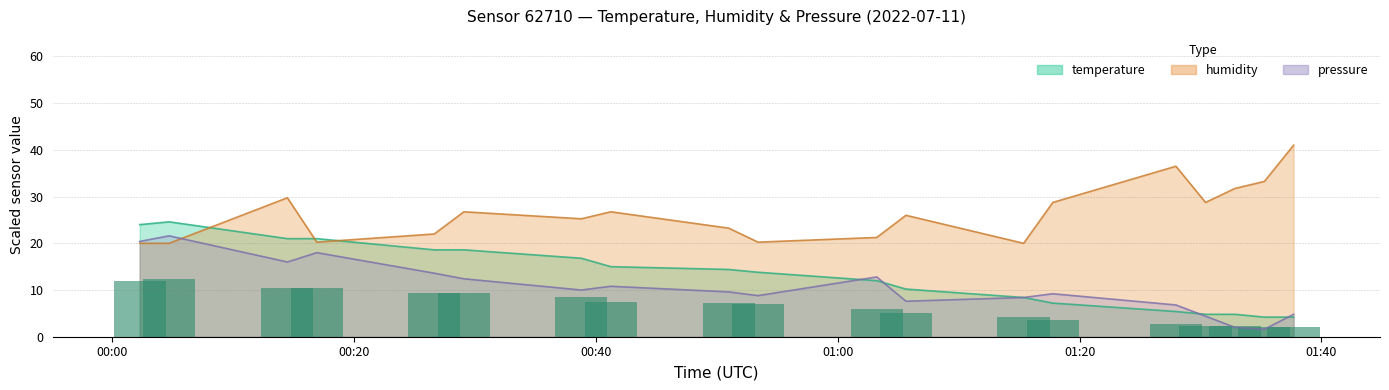

Which label corresponds to the largest value in the chart?

01:37